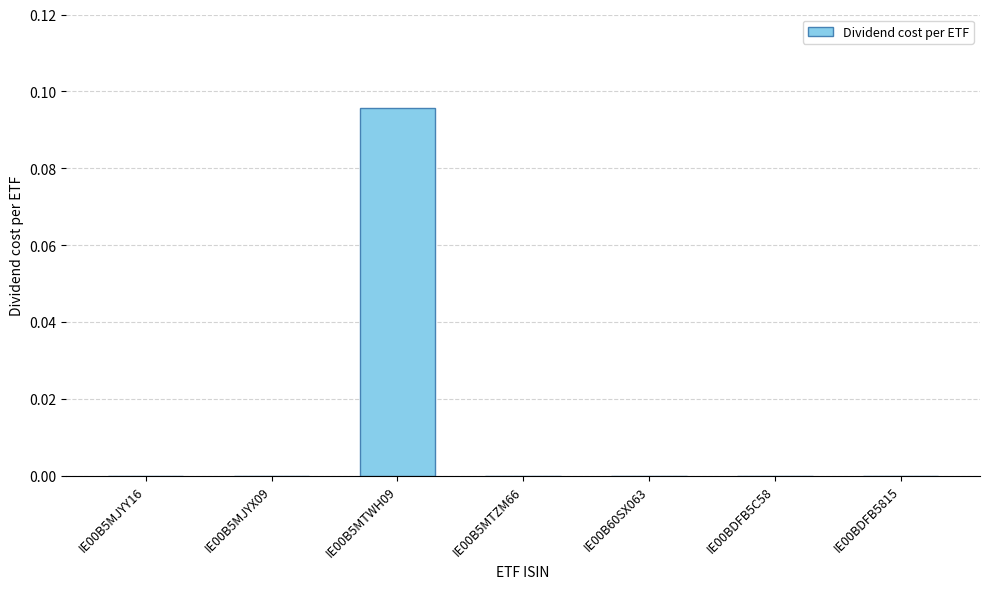

Is it true that the value at IE00BDFB5815 is 0.0?

True